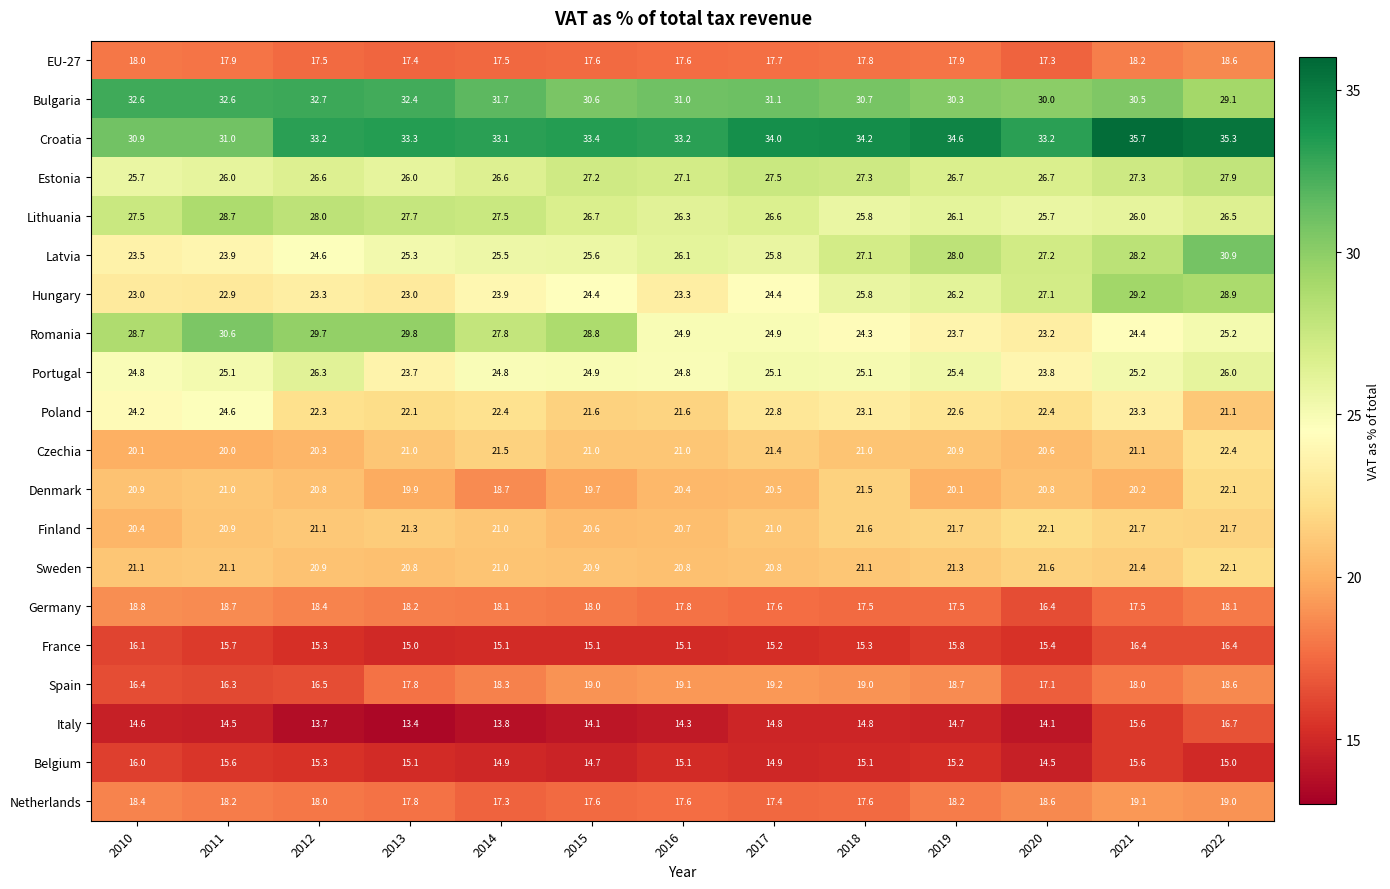

What is the difference between the highest and lowest values at 2020?

19.1